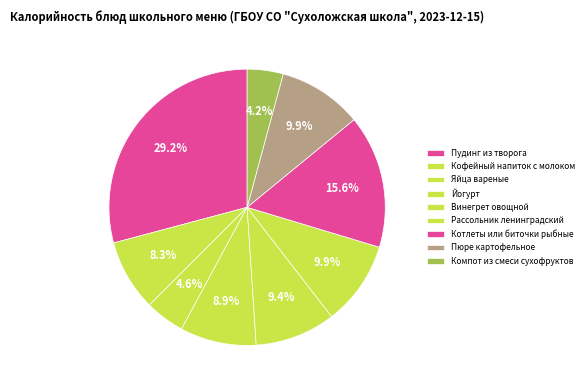

To the nearest percent, what percentage of the pie is Винегрет овощной?

9%